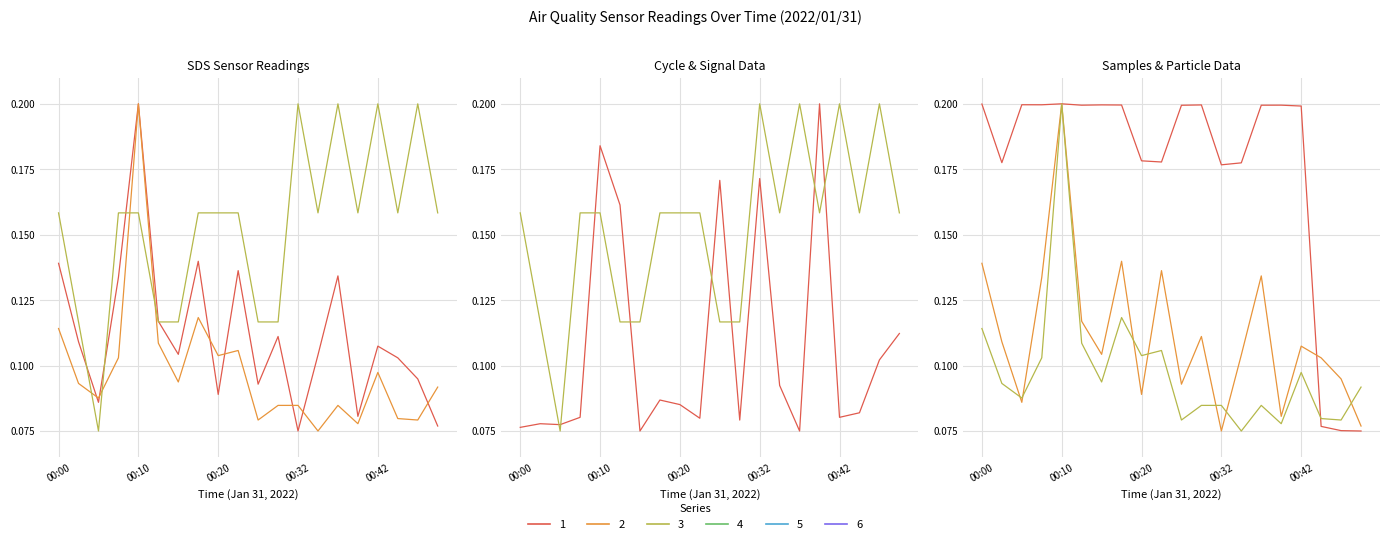

True or false: SDS_P2 has more than 0 interior local peaks.

True